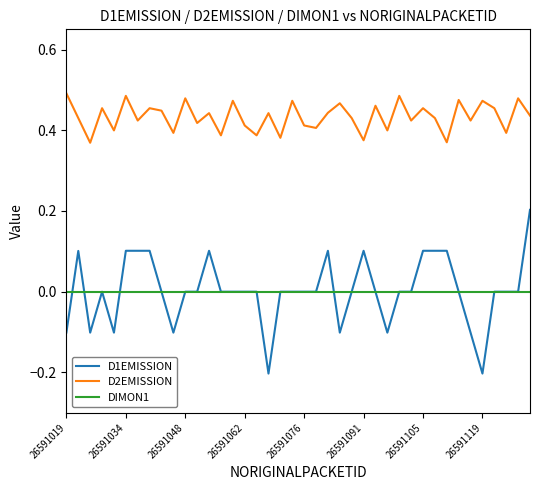

True or false: DIMON1 and D2EMISSION cross at least once.

False